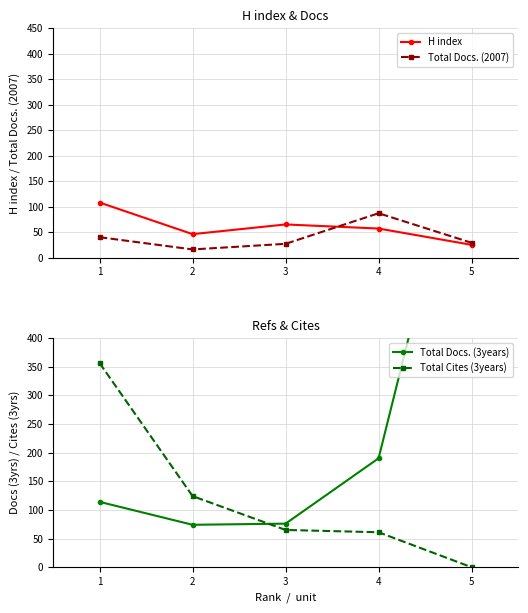

How many values in the Total Cites (3years) series exceed 65?

2